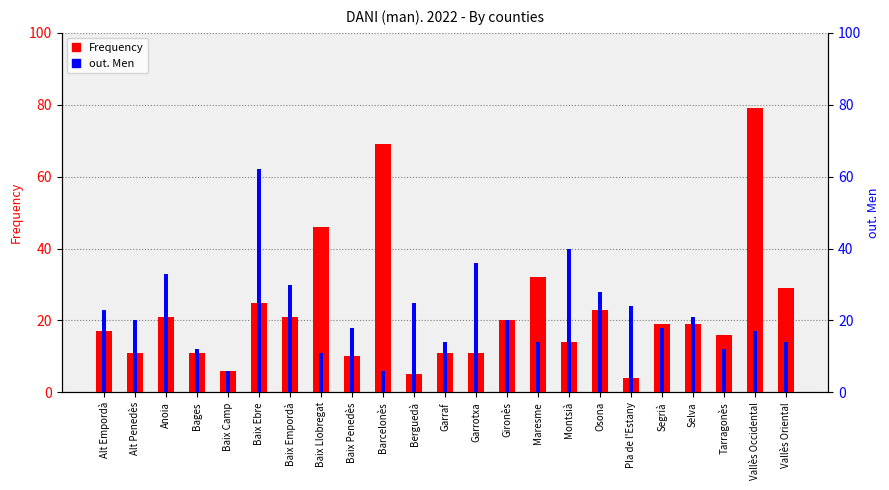

Reading left to right, extract all data points from this chart.

Frequency: Alt Empordà=17	Alt Penedès=11	Anoia=21	Bages=11	Baix Camp=6	Baix Ebre=25	Baix Empordà=21	Baix Llobregat=46	Baix Penedès=10	Barcelonès=69	Berguedà=5	Garraf=11	Garrotxa=11	Gironès=20	Maresme=32	Montsià=14	Osona=23	Pla de l'Estany=4	Segrià=19	Selva=19	Tarragonès=16	Vallès Occidental=79	Vallès Oriental=29
out. Men: Alt Empordà=23	Alt Penedès=20	Anoia=33	Bages=12	Baix Camp=6	Baix Ebre=62	Baix Empordà=30	Baix Llobregat=11	Baix Penedès=18	Barcelonès=6	Berguedà=25	Garraf=14	Garrotxa=36	Gironès=20	Maresme=14	Montsià=40	Osona=28	Pla de l'Estany=24	Segrià=18	Selva=21	Tarragonès=12	Vallès Occidental=17	Vallès Oriental=14